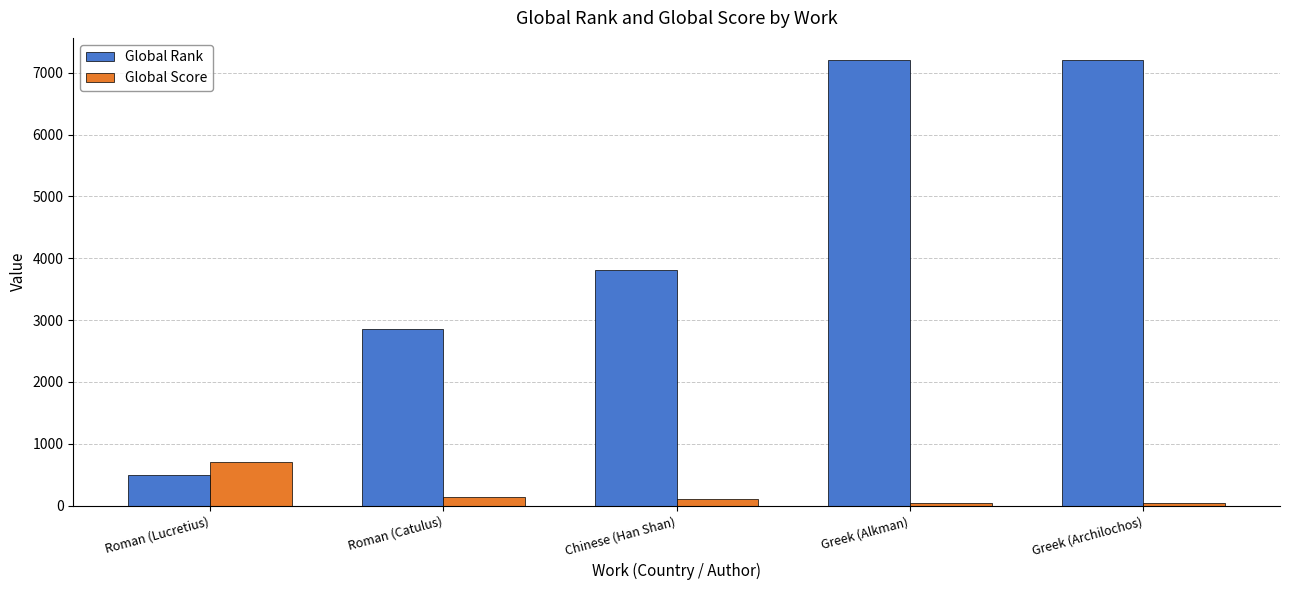

What is the difference between the maximum and minimum values in the Global Score series?

665